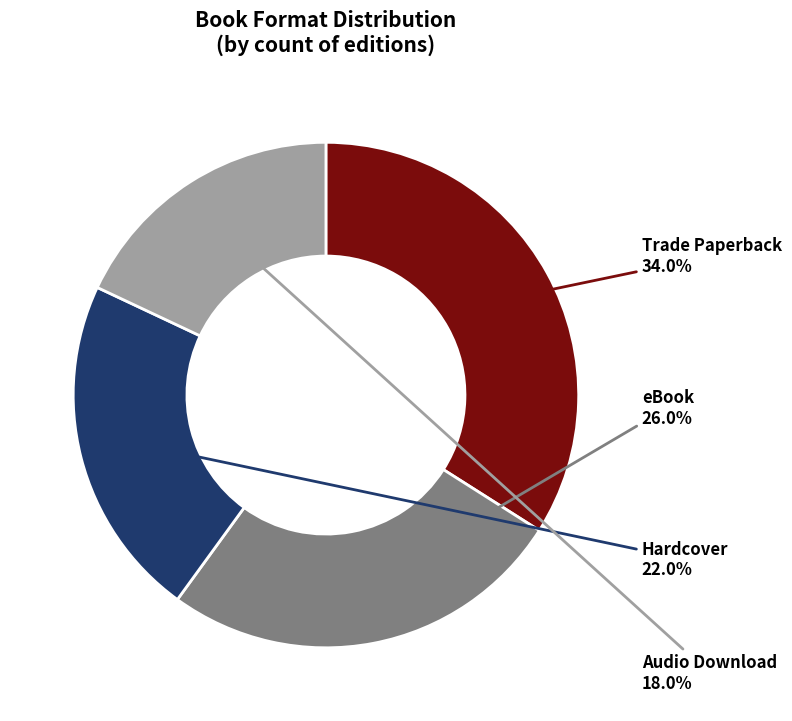

Does any single category account for the majority?

No